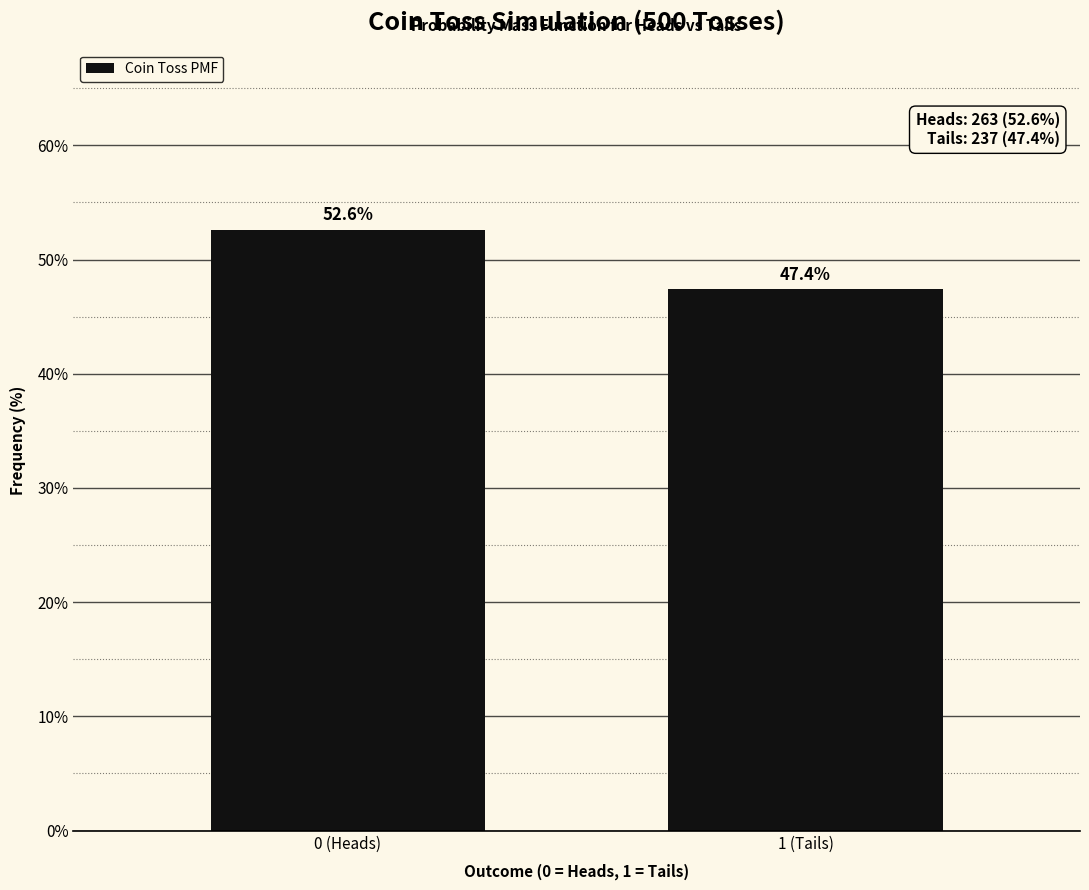

Reading right to left, what are all the values shown in this chart?

47.4	52.6